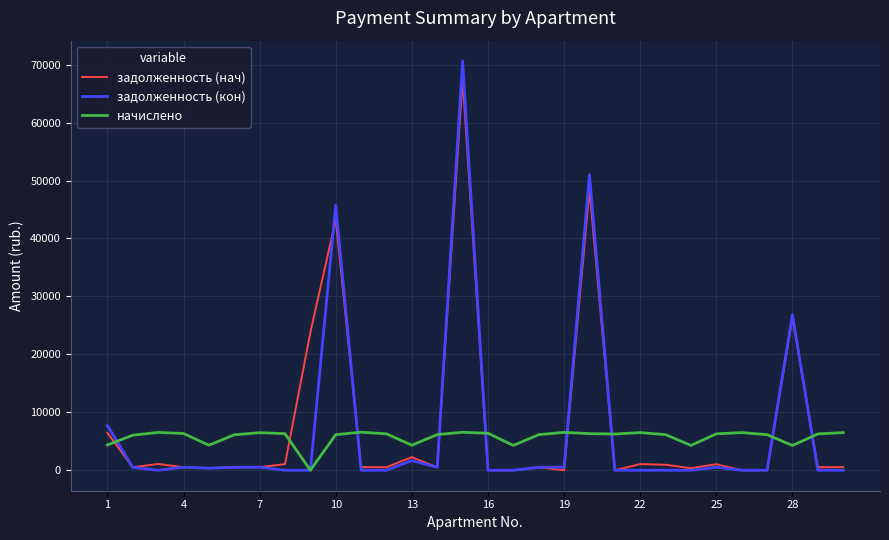

What is the greatest value displayed?

70609.8